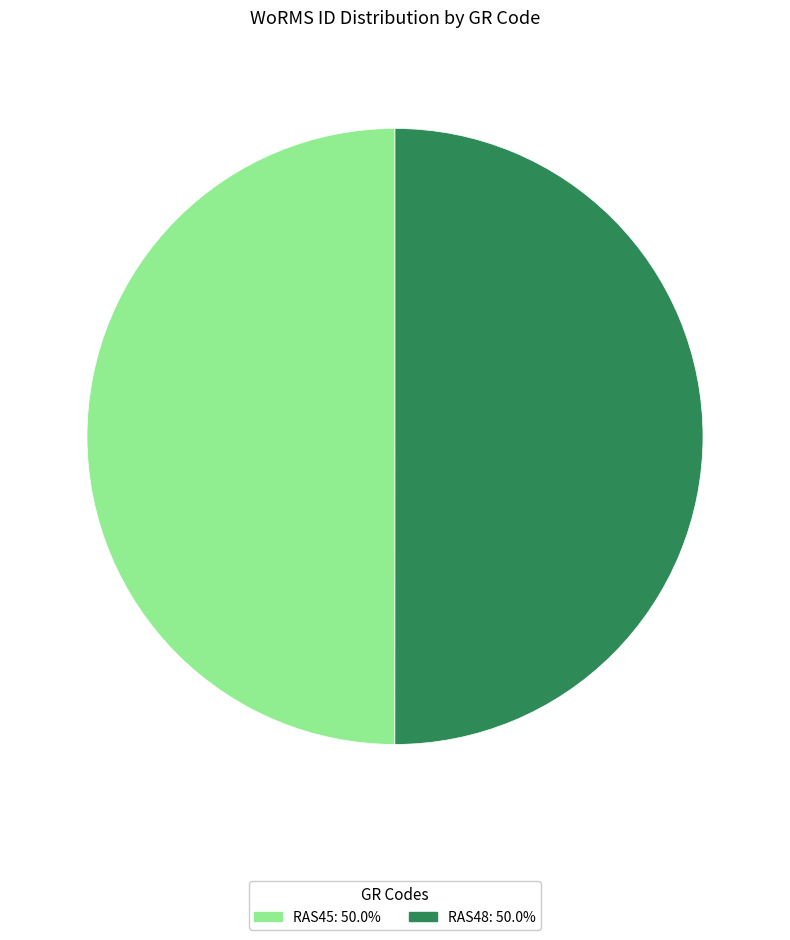

Is it true that RAS45 is 37% of the pie?

False